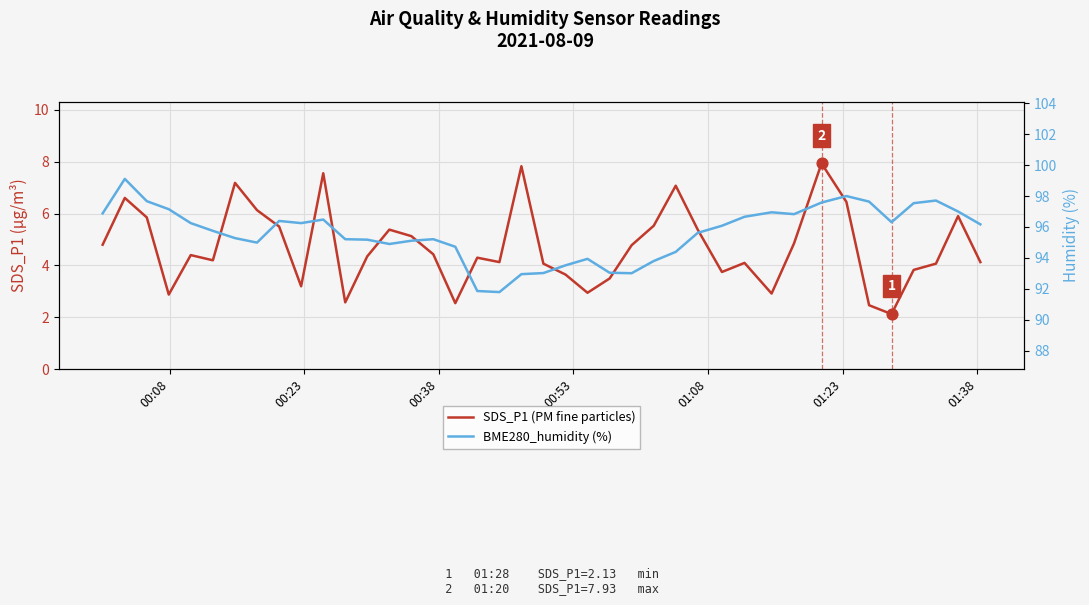

What is the total value across all series at 01:08?

100.7